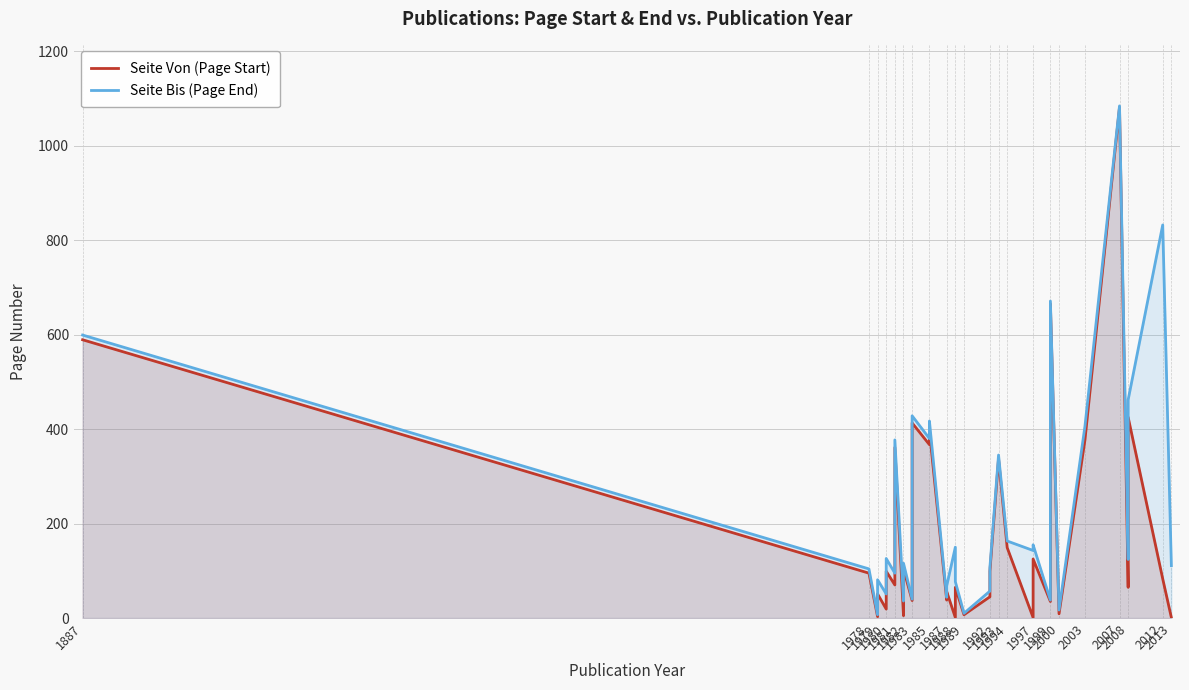

List the series in order of their peak value, highest first.

Seite Bis (Page End), Seite Von (Page Start)